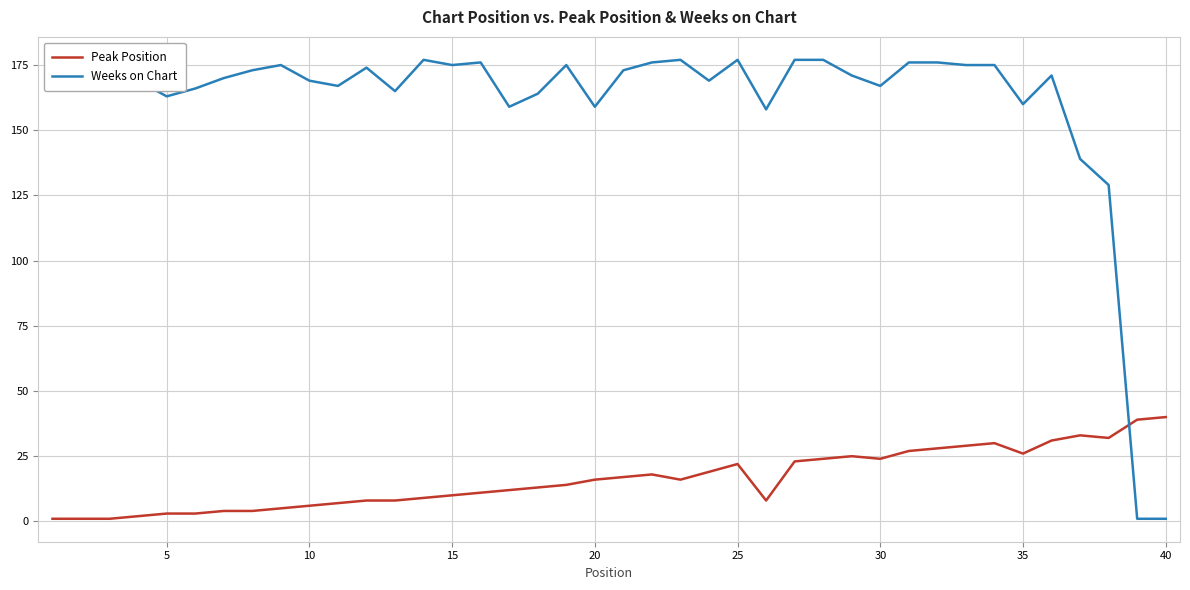

What is the maximum value for Peak Position?

40